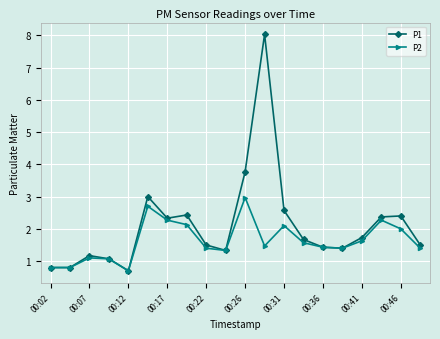

How many lines are shown in the chart?

2